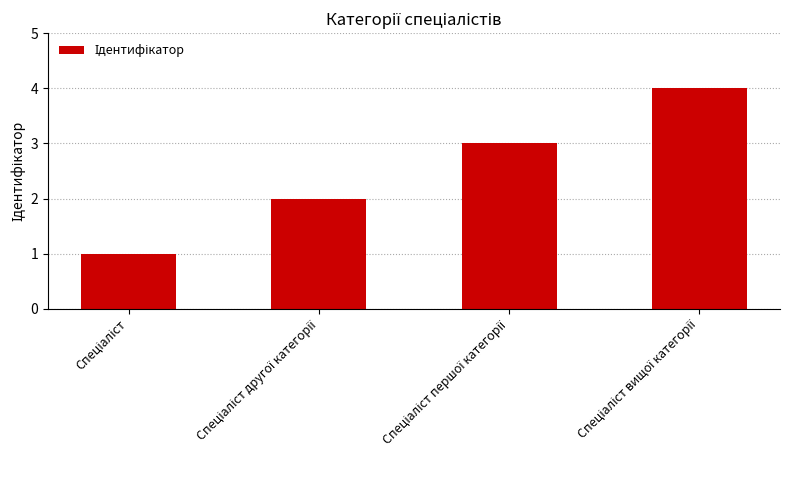

What is the greatest value displayed?

4